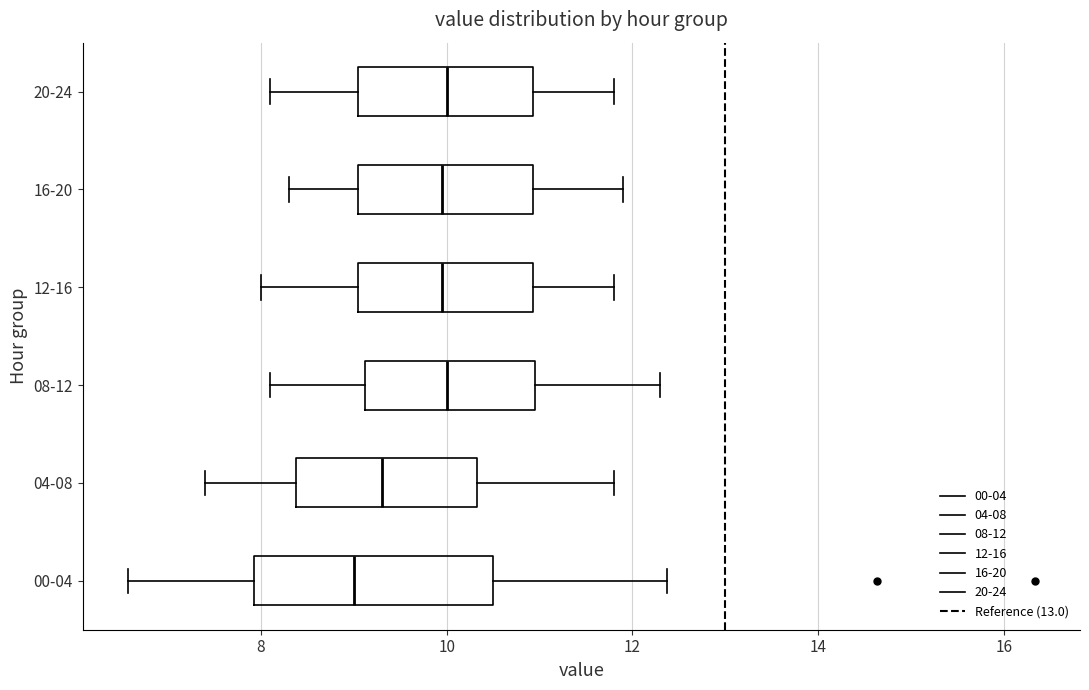

Where does the right whisker of the box for 16-20 end on the x-axis? The values are not printed on the chart, so give them approximately, as read against the axis.

12.0